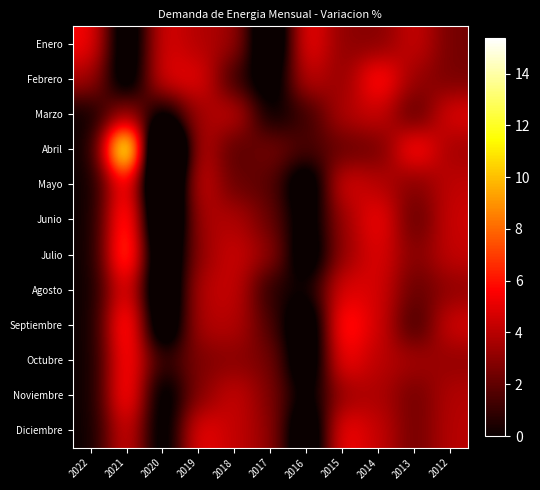

How many series are shown in this chart?

12